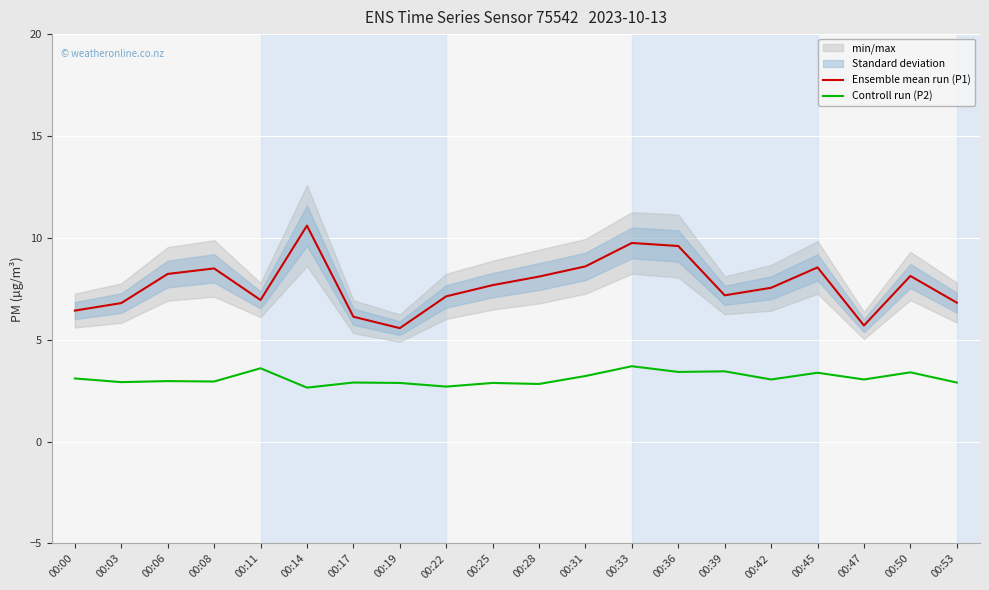

What is the difference between the maximum and minimum values in the Ensemble mean run (P1) series?

5.0